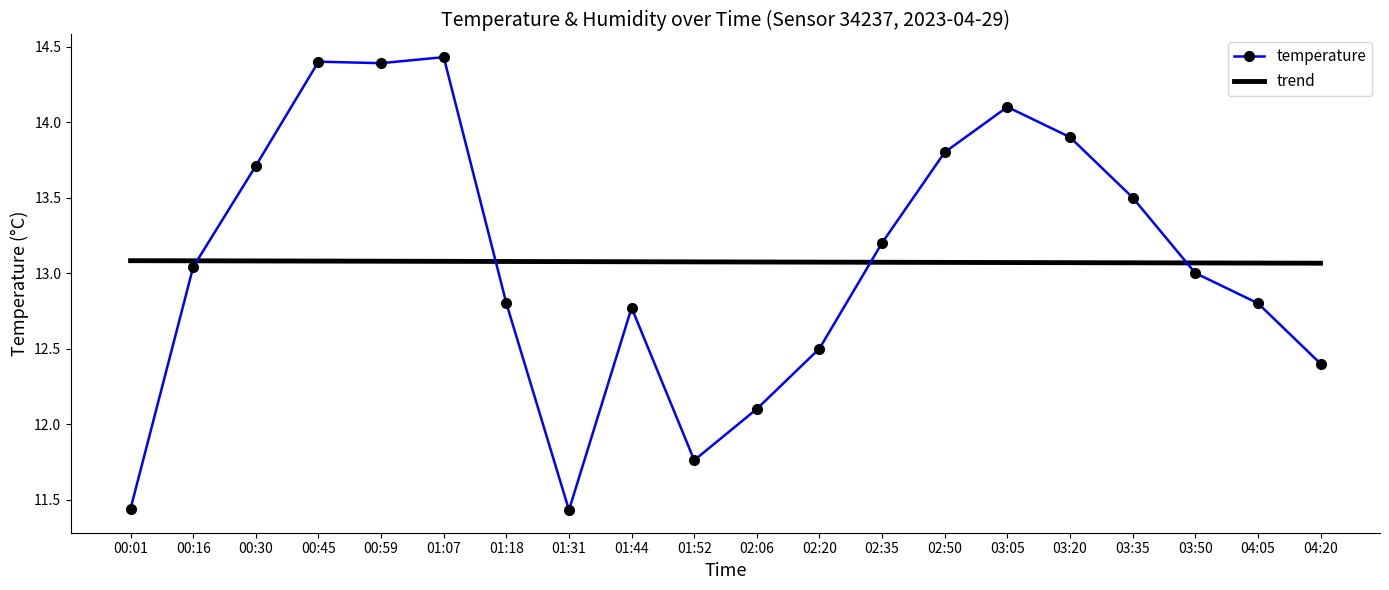

Where is temperature nearest to the value 12?

02:06